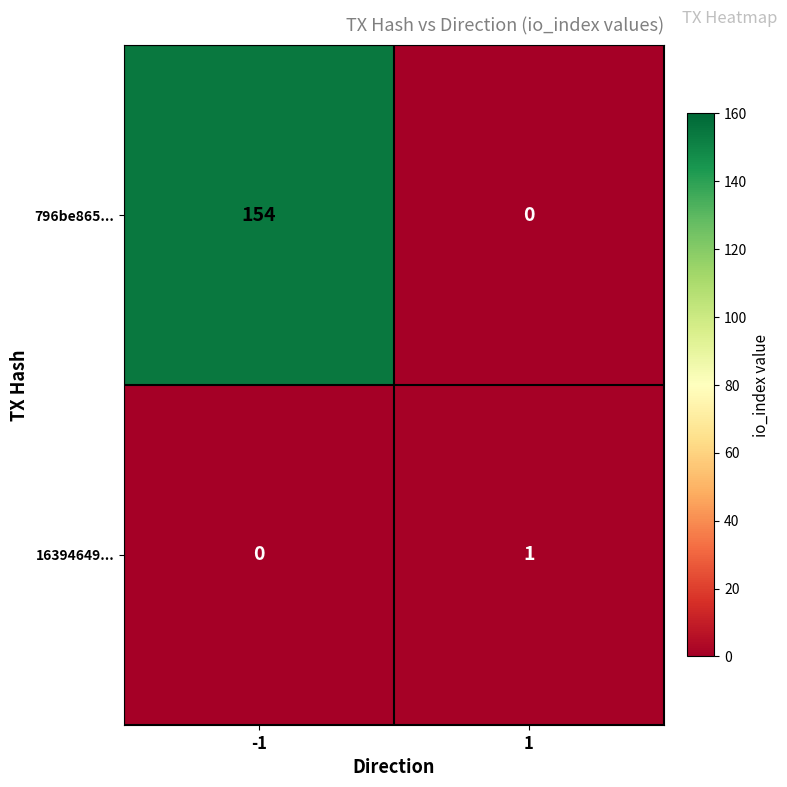

Read the 796be865... value at -1.

154